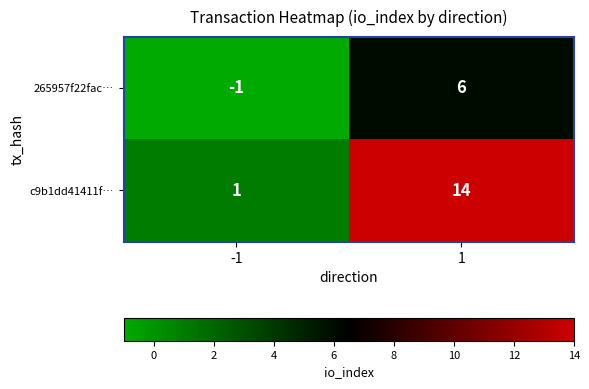

What is the spread (max minus min) of values at 1?

8